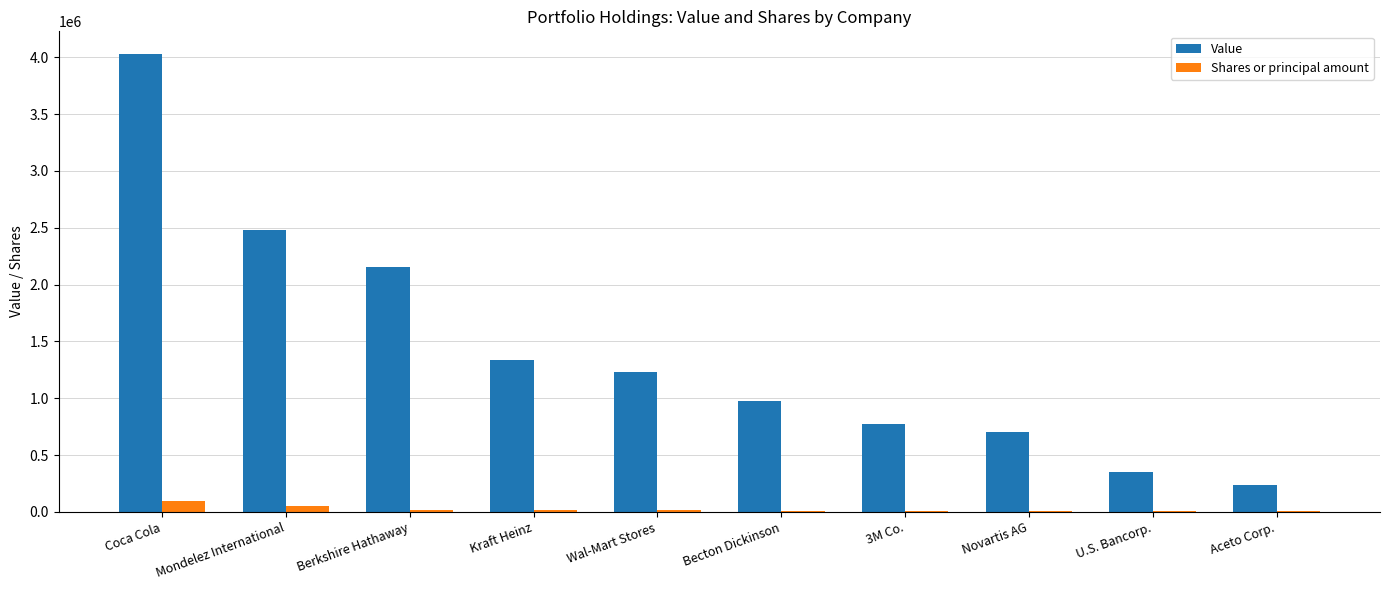

Between Coca Cola and 3M Co., which series saw the biggest shift?

Value